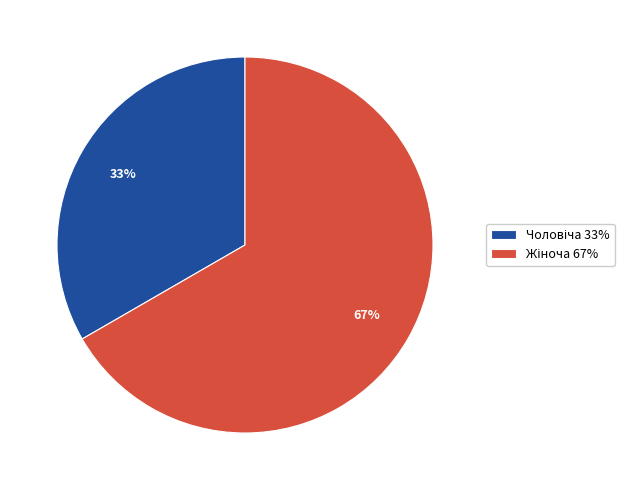

Count the number of slices in the pie.

2